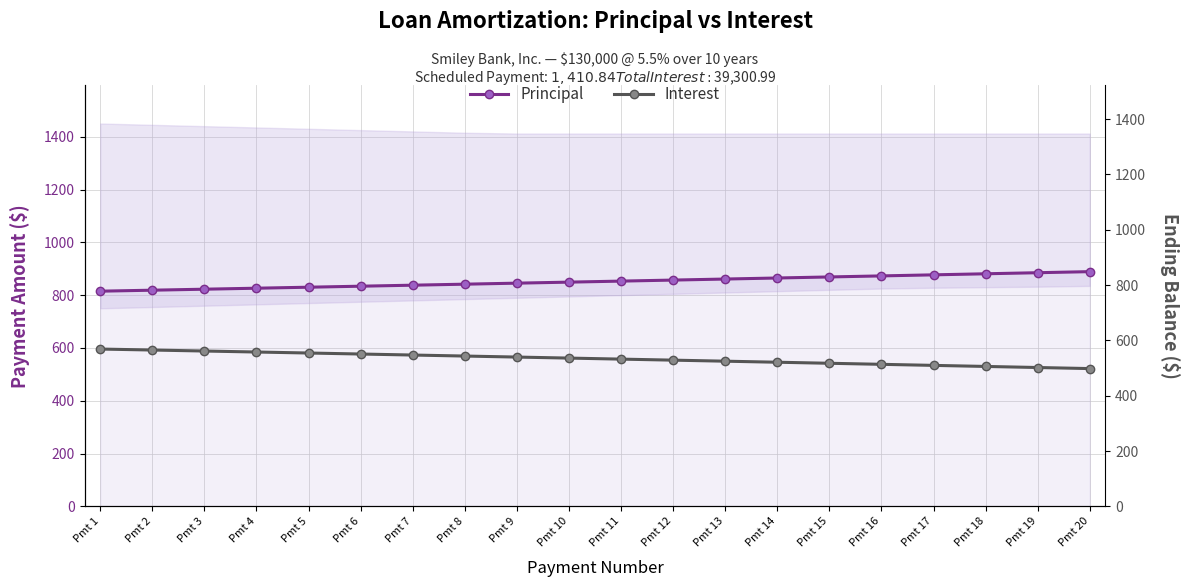

Which category has the lowest value in the Interest series?

Pmt 20